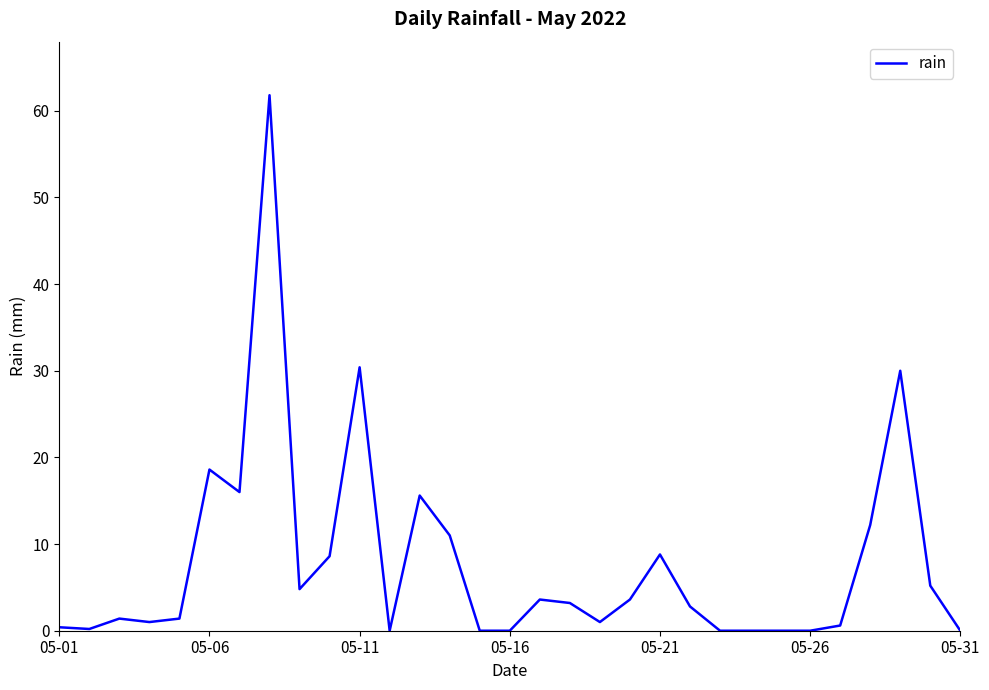

What is the difference between the maximum and minimum values?

61.8